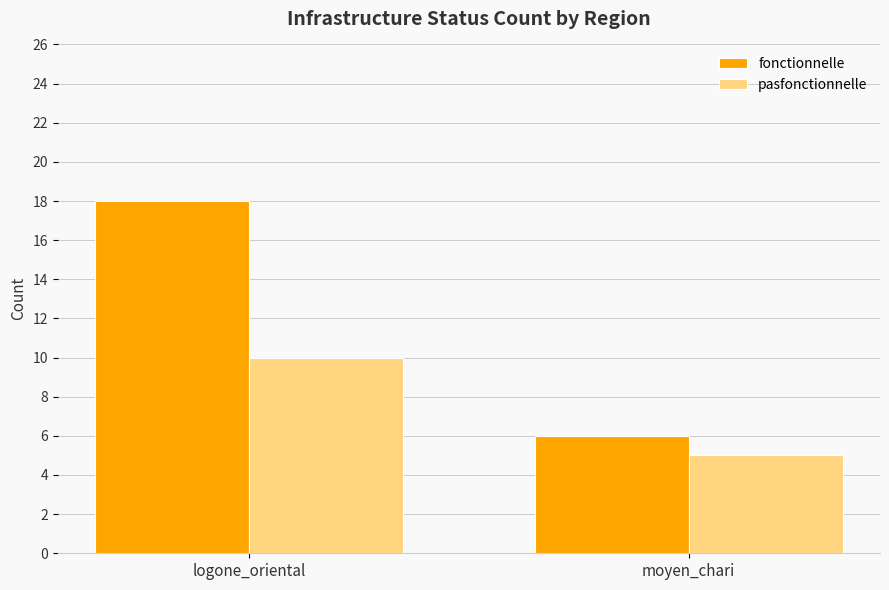

What is the difference between the pasfonctionnelle values at moyen_chari and logone_oriental?

5